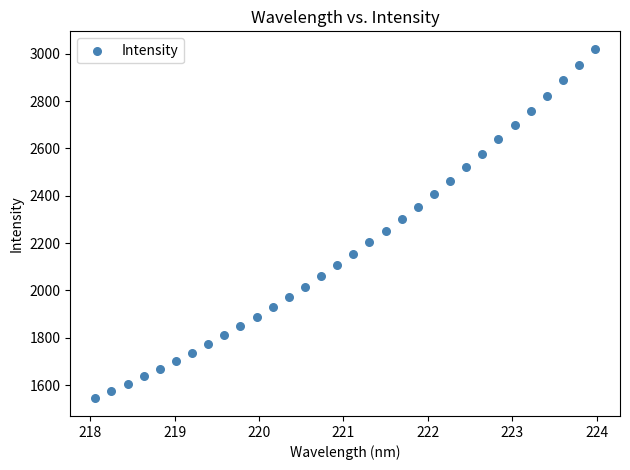

What is the range of X values (max minus min)?

5.9